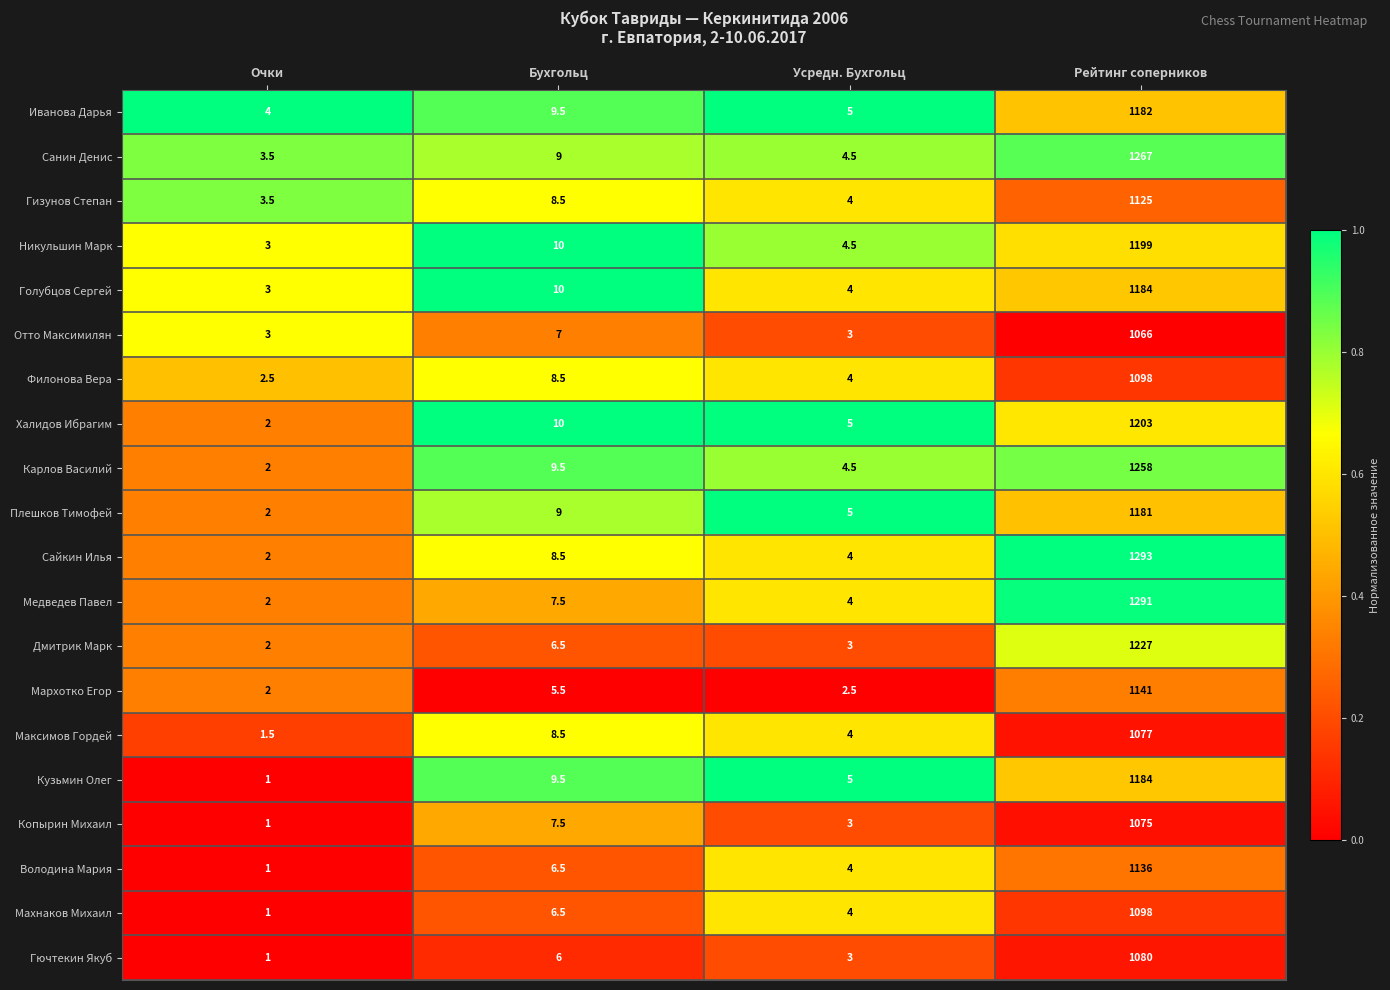

What is the difference between the highest and lowest values at Бухгольц?

4.5